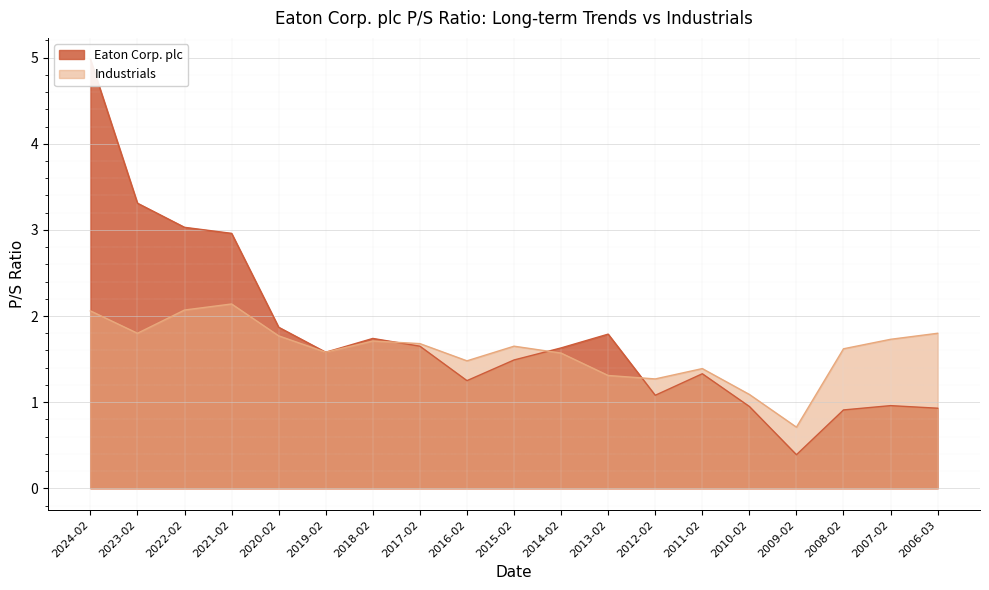

Which series has the largest total across all categories?

Eaton Corp. plc